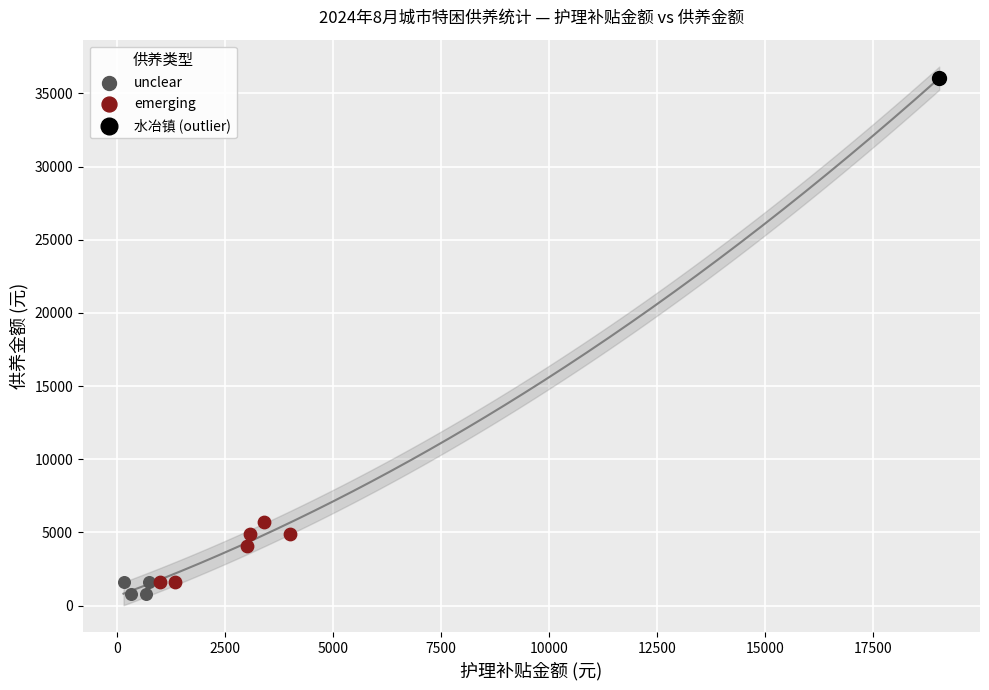

Which series reaches the maximum Y coordinate?

水冶镇 (outlier)